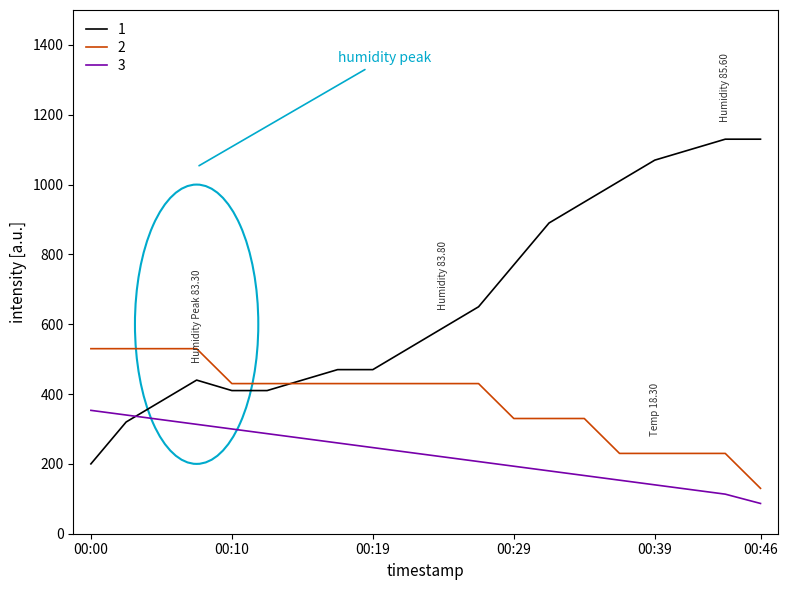

Which series has the largest range (max minus min)?

1